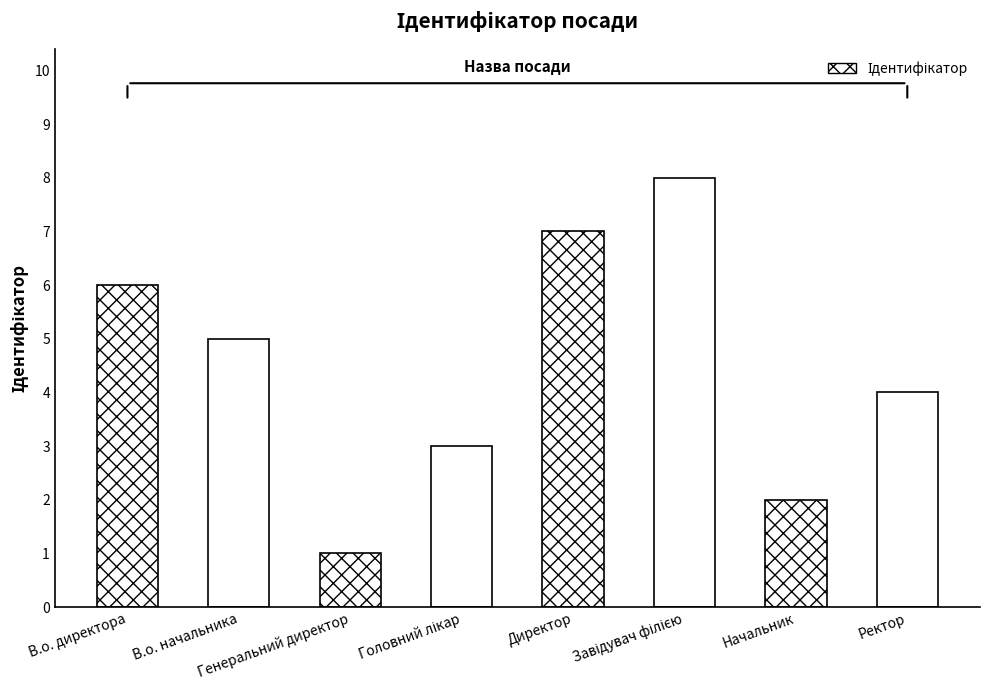

What is the difference between the maximum and minimum values?

7